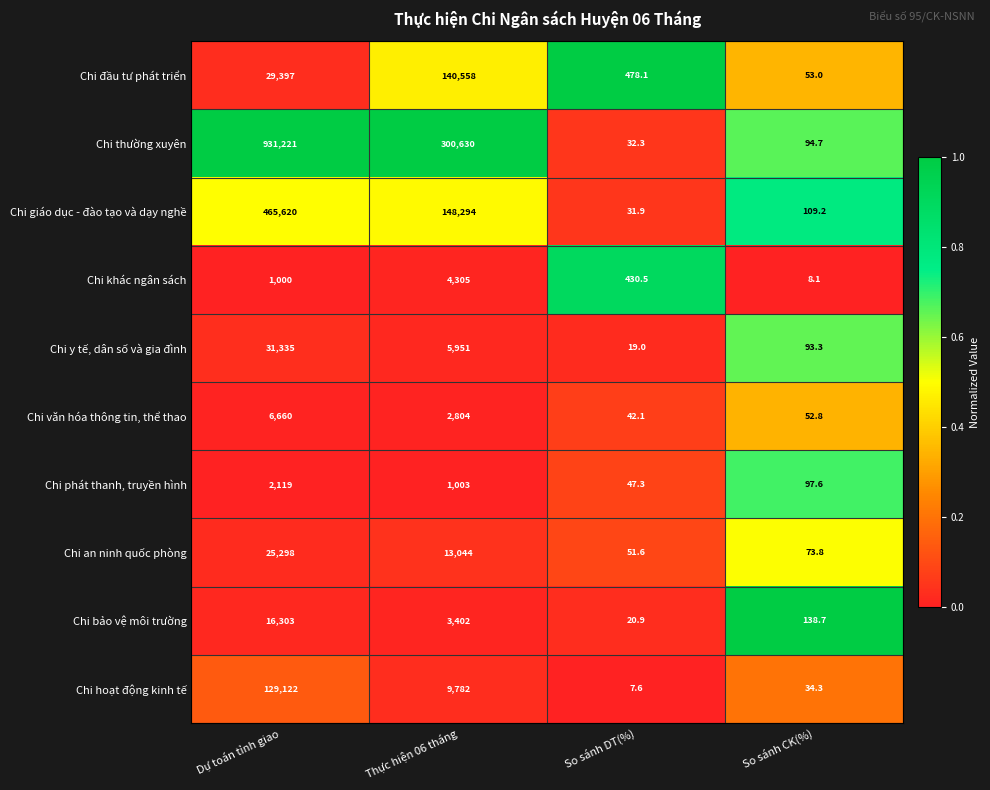

What is the spread (max minus min) of values at Dự toán tỉnh giao?

930221.0